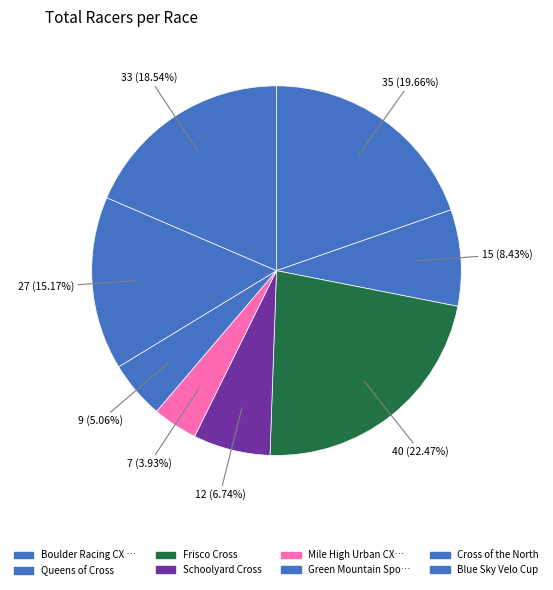

Count the number of slices in the pie.

8